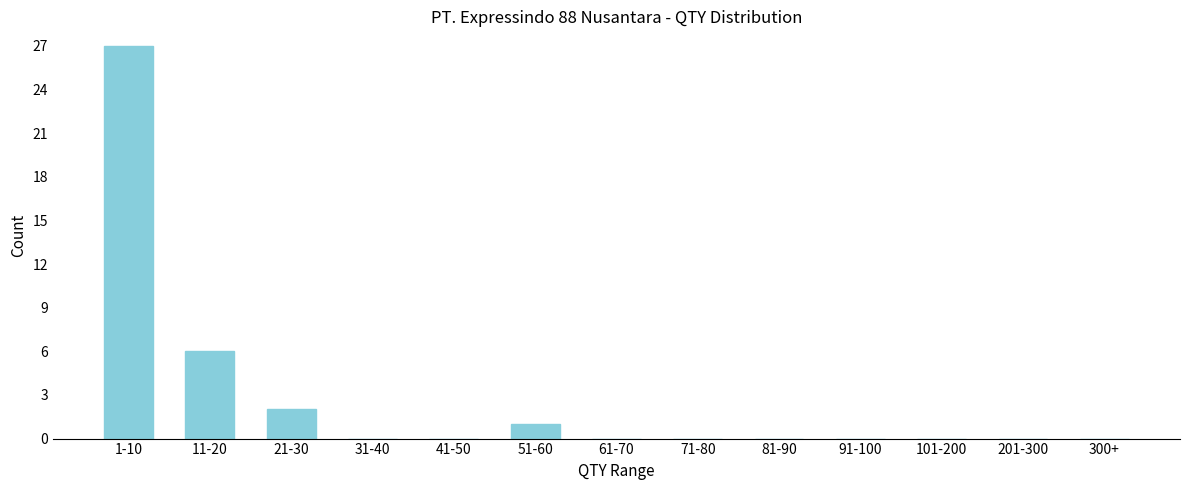

Reading left to right, what are all the values shown in this chart?

1-10=27	11-20=6	21-30=2	31-40=0	41-50=0	51-60=1	61-70=0	71-80=0	81-90=0	91-100=0	101-200=0	201-300=0	300+=0